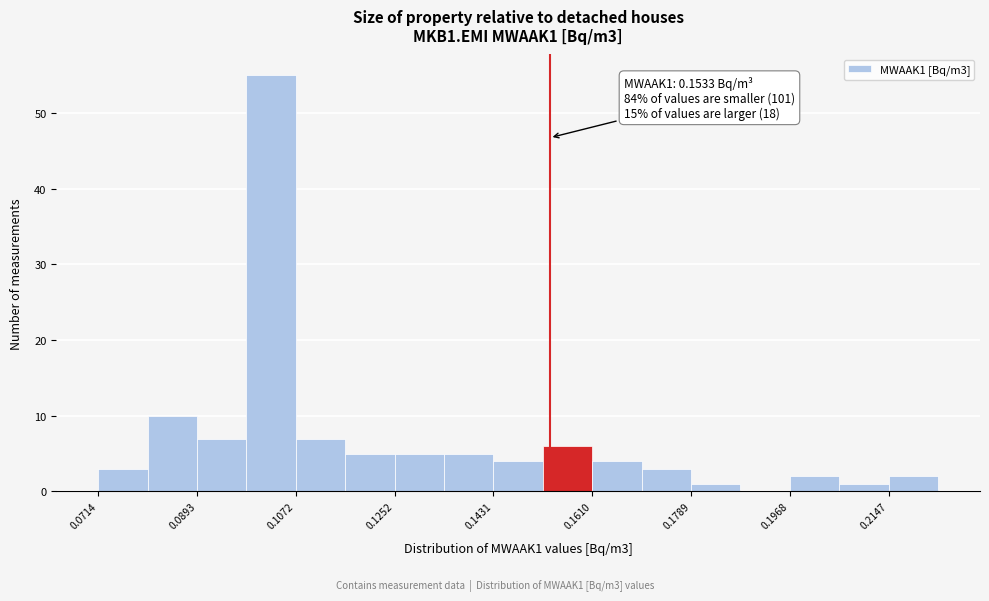

Over which range of the x-axis is the bar tallest?

0.098 to 0.108